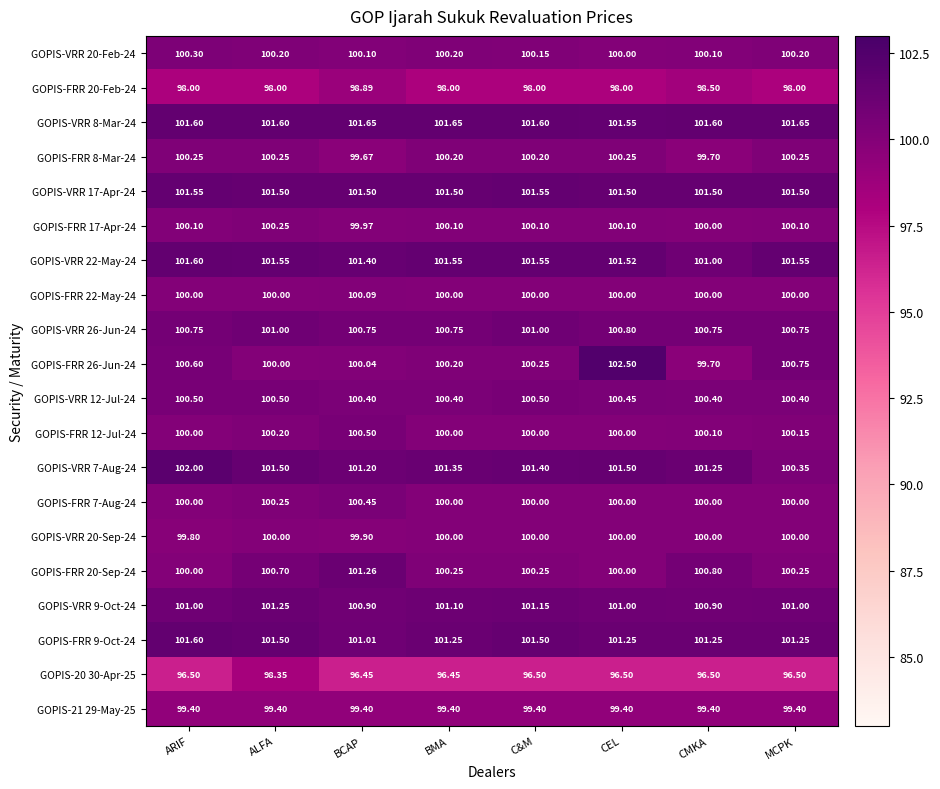

Which category has the highest value in the GOPIS-FRR 20-Feb-24 series?

BCAP